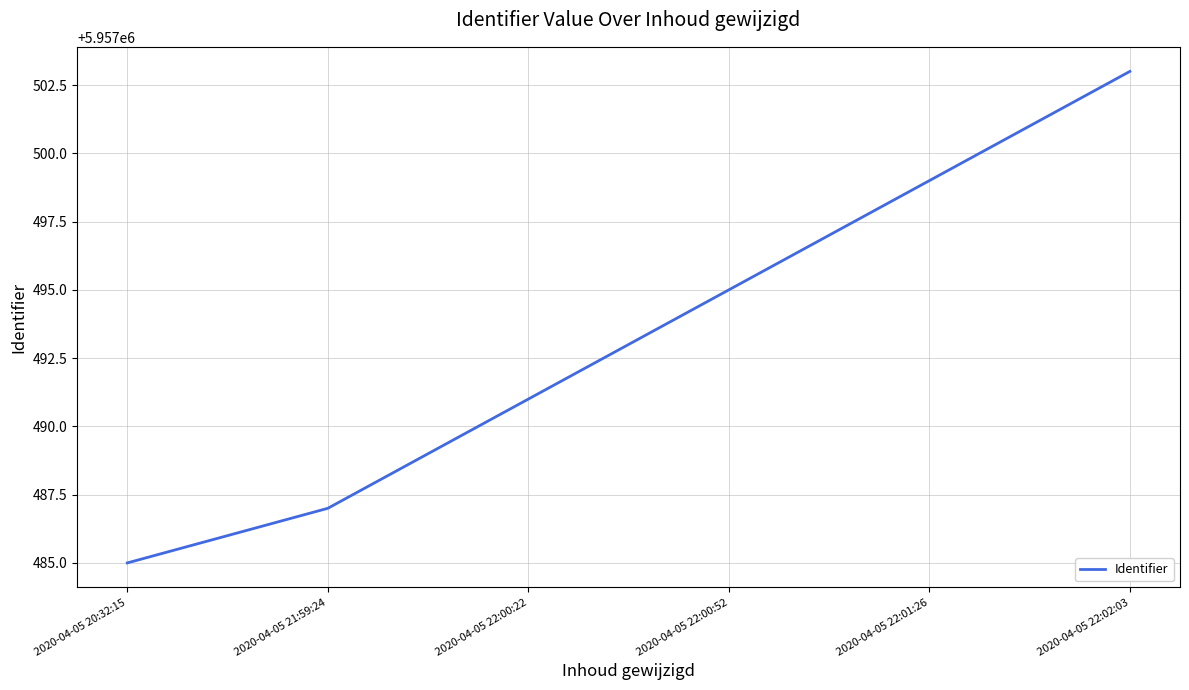

True or false: the data has more than 1 interior local peaks.

False